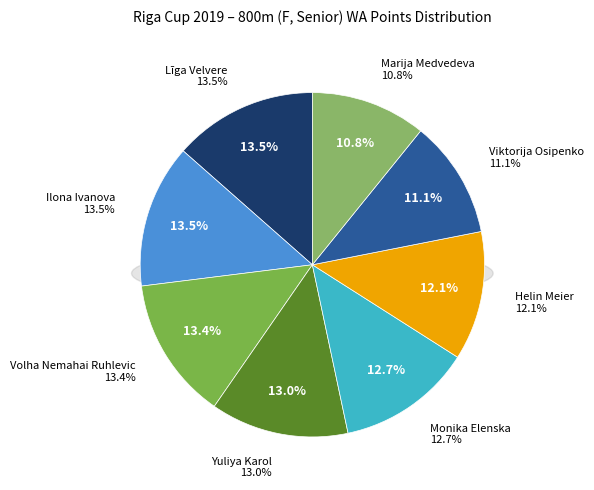

How many segments does this pie chart have?

8